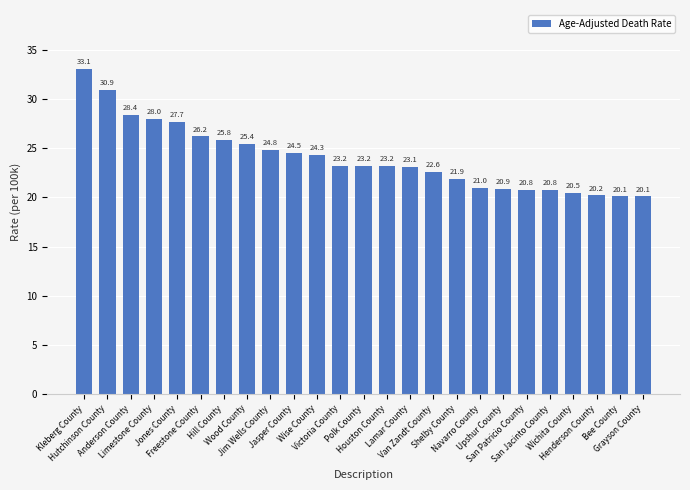

Approximately how many times larger is the value at Upshur County compared to Van Zandt County?

0.9